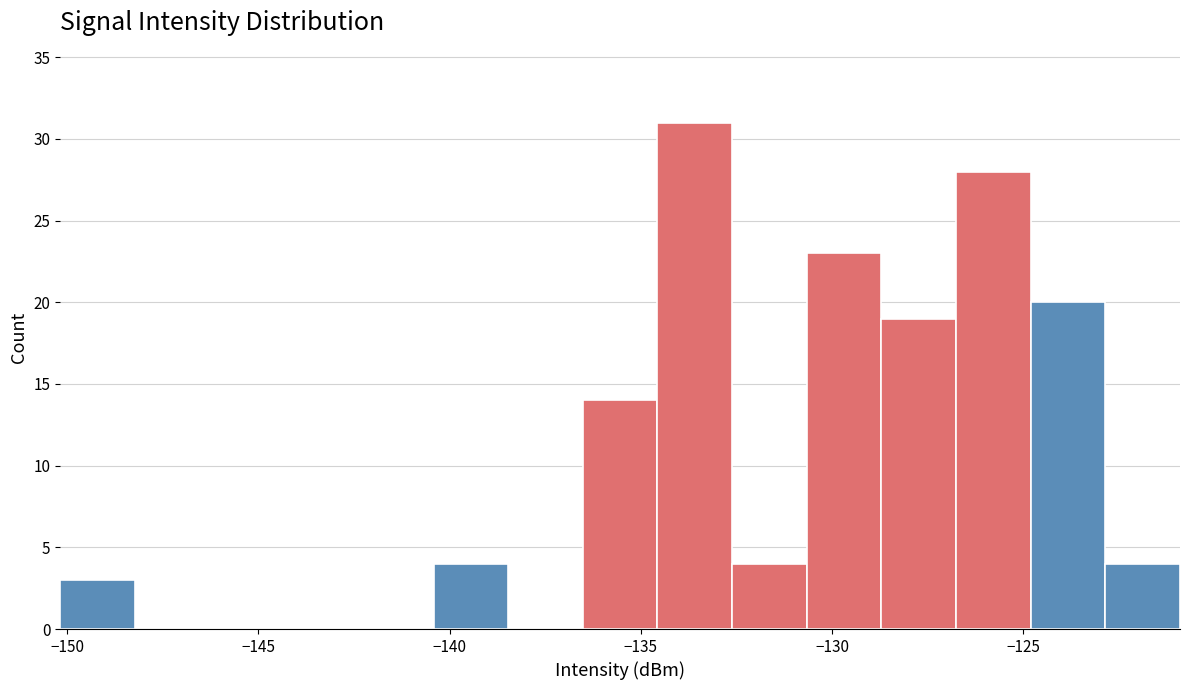

Around what value on the x-axis is the tallest bar? Give the approximate position of its centre, as read against the axis.

-133.5